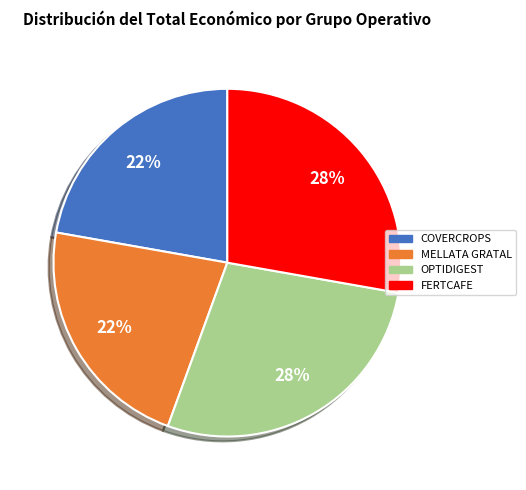

To the nearest percent, what is the average slice percentage?

25%